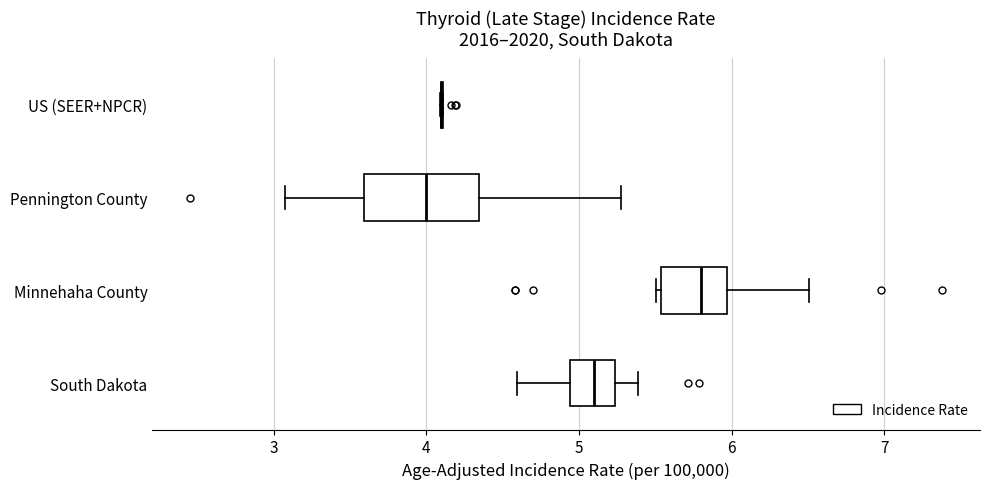

Reading bottom to top, transcribe this box plot: for each box, give where its median line is, the range the box spans, and where its two whiskers end, as read against the x-axis. The values are not printed on the chart, so give them approximately, as read against the axis.

South Dakota: median 5.1, box 4.9 to 5.2, whiskers 4.6 to 5.4
Minnehaha County: median 5.8, box 5.5 to 6.0, whiskers 5.5 to 6.5
Pennington County: median 4.0, box 3.6 to 4.3, whiskers 3.1 to 5.3
US (SEER+NPCR): box collapsed to a line at 4.1, whiskers 4.1 to 4.1